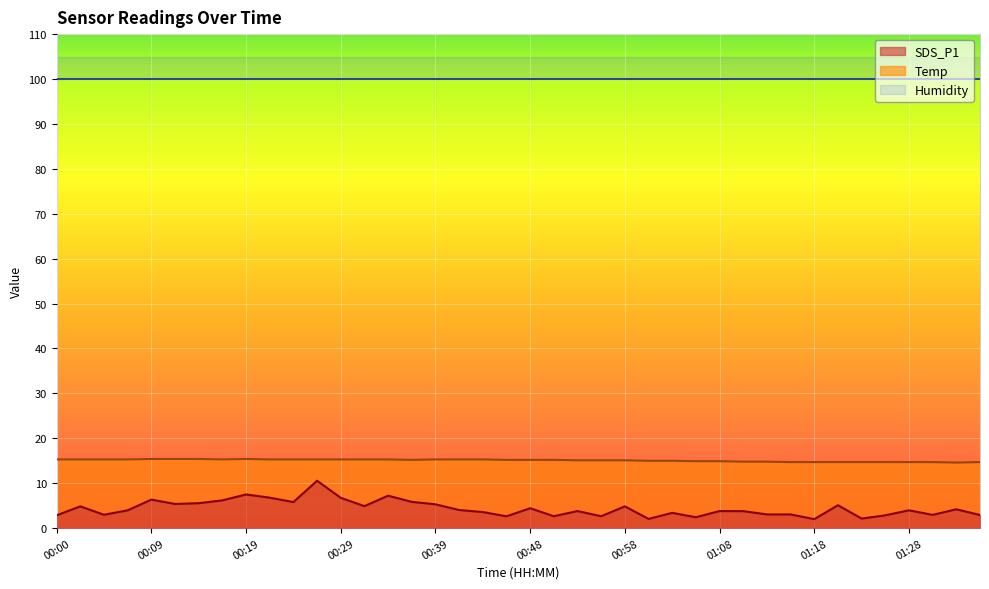

At which category does Temp reach its first local valley?

00:17